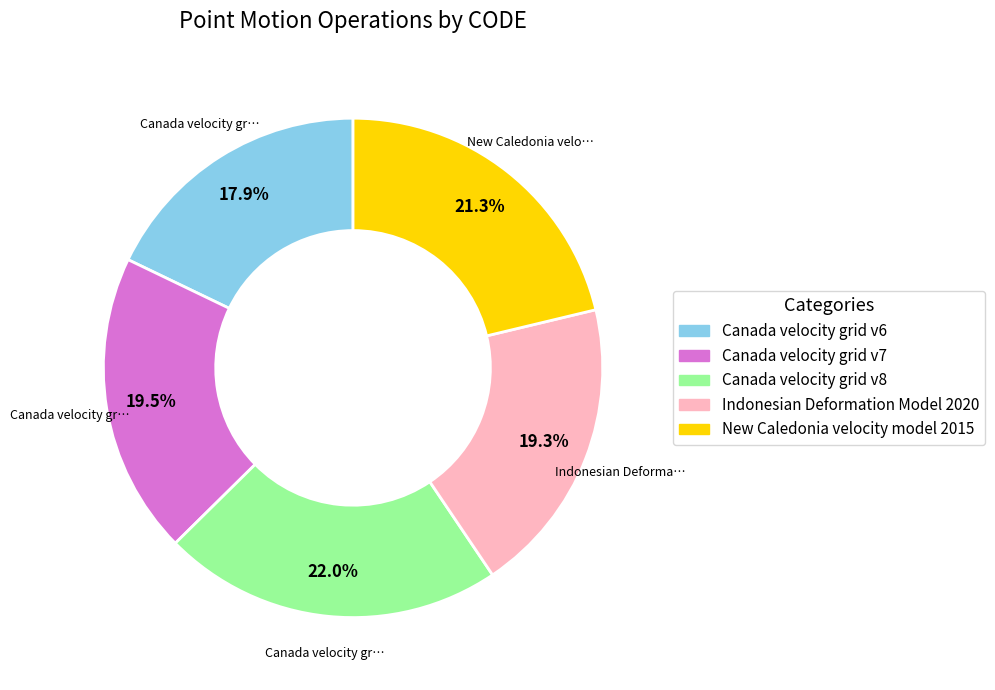

Do Canada velocity grid v7 and Canada velocity grid v6 together represent more than half of the pie?

No